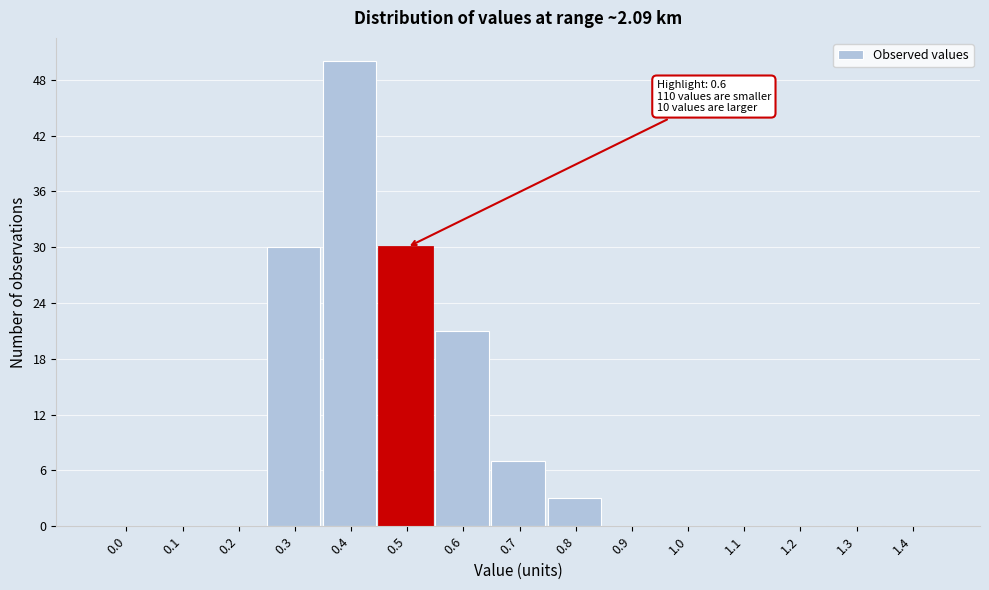

Reading left to right, extract all data points from this chart.

0.0=0	0.1=0	0.2=0	0.3=30	0.4=50	0.5=30	0.6=21	0.7=7	0.8=3	0.9=0	1.0=0	1.1=0	1.2=0	1.3=0	1.4=0